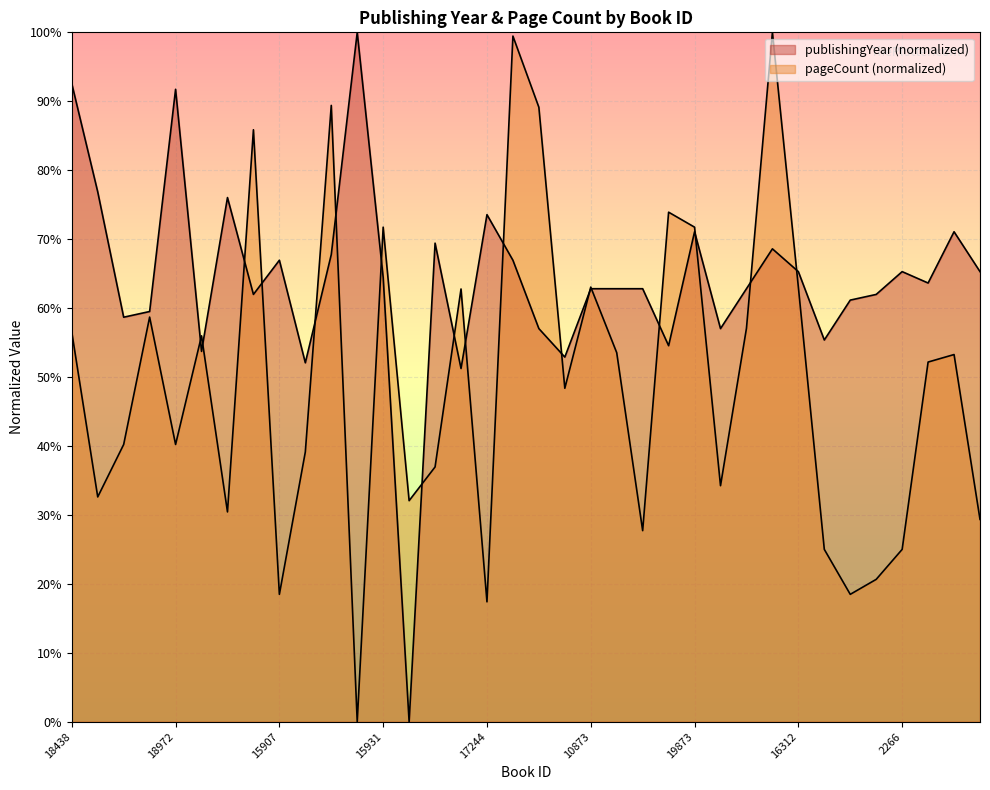

Which series has the widest spread of values?

publishingYear